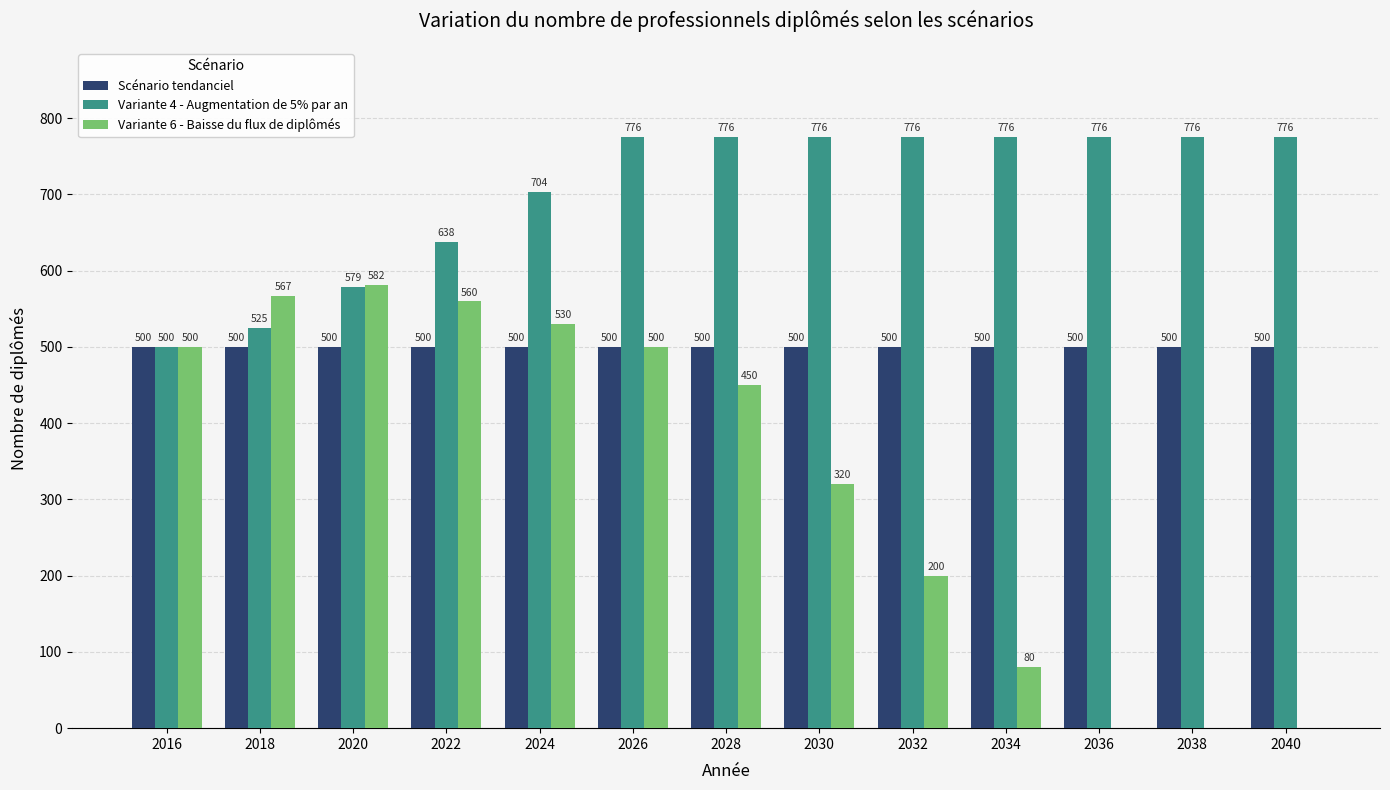

Read the Variante 6 - Baisse du flux de diplômés value at 2018.

566.7